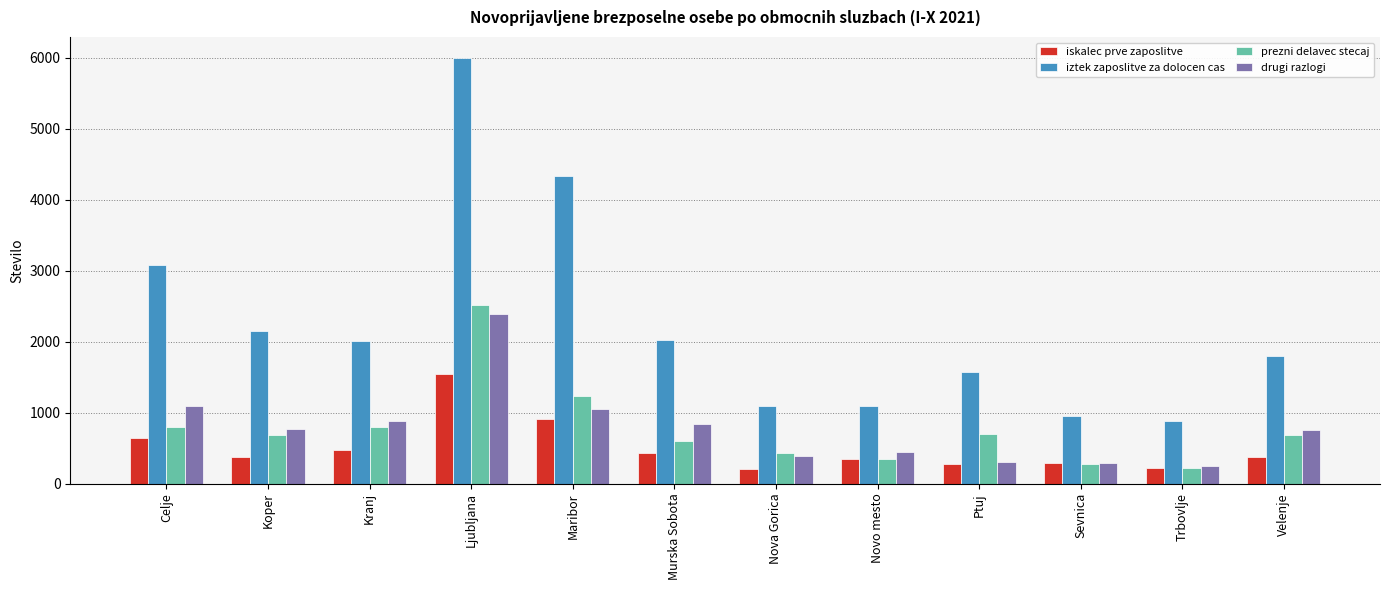

How many bars are there in each group?

4